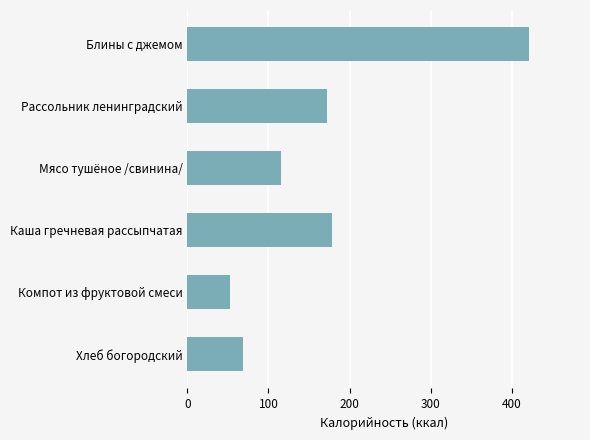

Between Мясо тушёное /свинина/ and Хлеб богородский, which is larger?

Мясо тушёное /свинина/